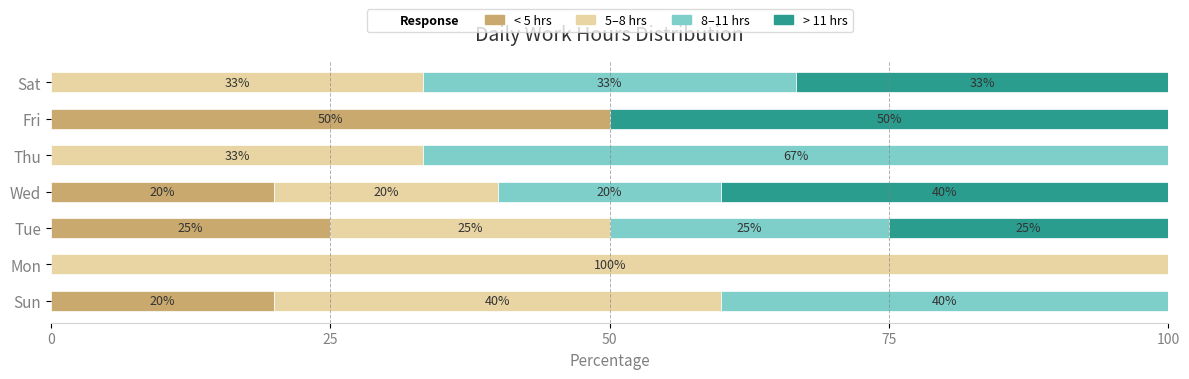

The < 5 hrs series shows 85.4 at Fri. True or false?

False